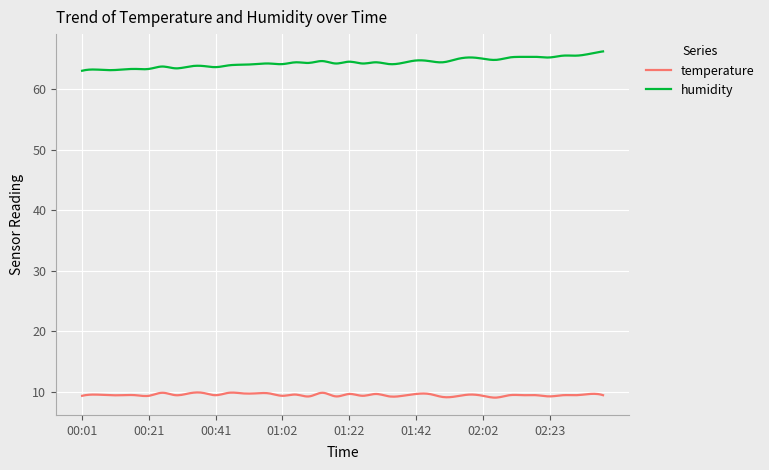

True or false: temperature and humidity cross at least once.

False